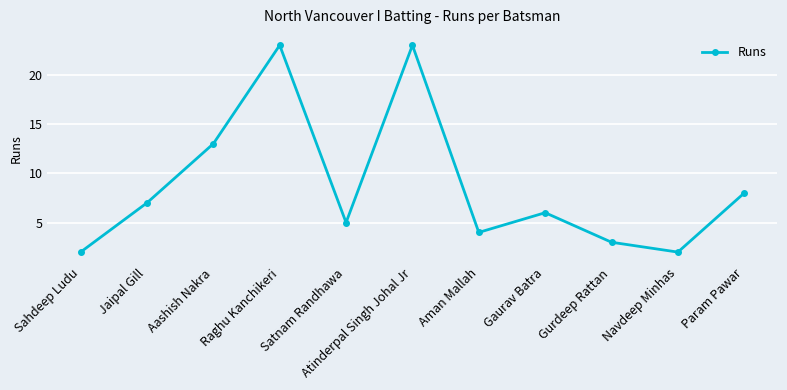

What is the ratio of the value at Aman Mallah to the value at Param Pawar?

0.5